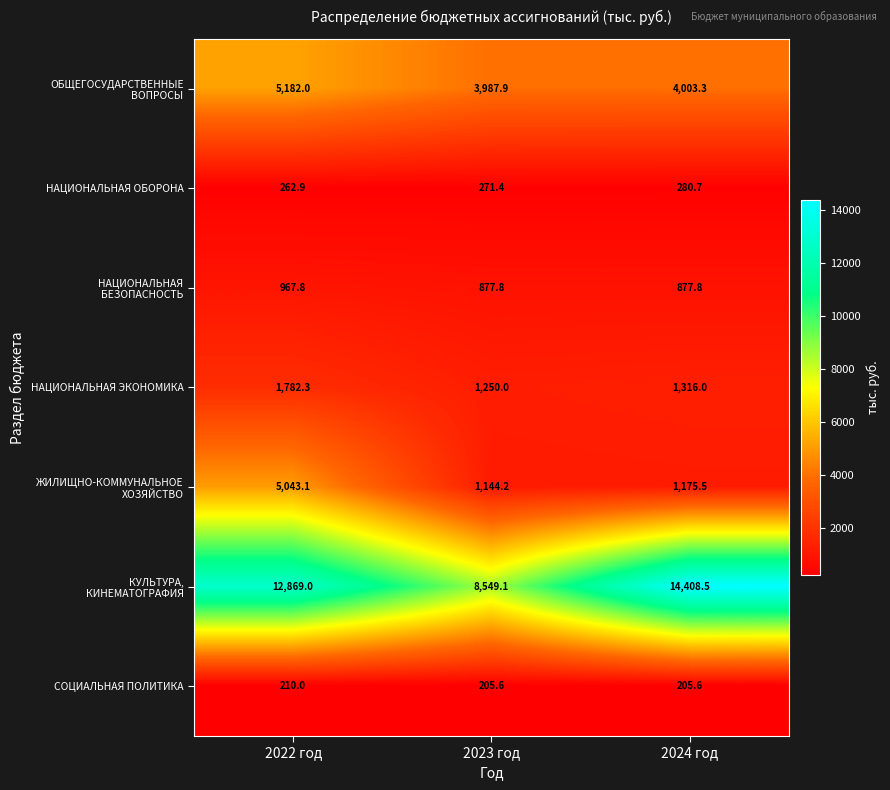

What is the sum of all НАЦИОНАЛЬНАЯ ЭКОНОМИКА values?

4348.3